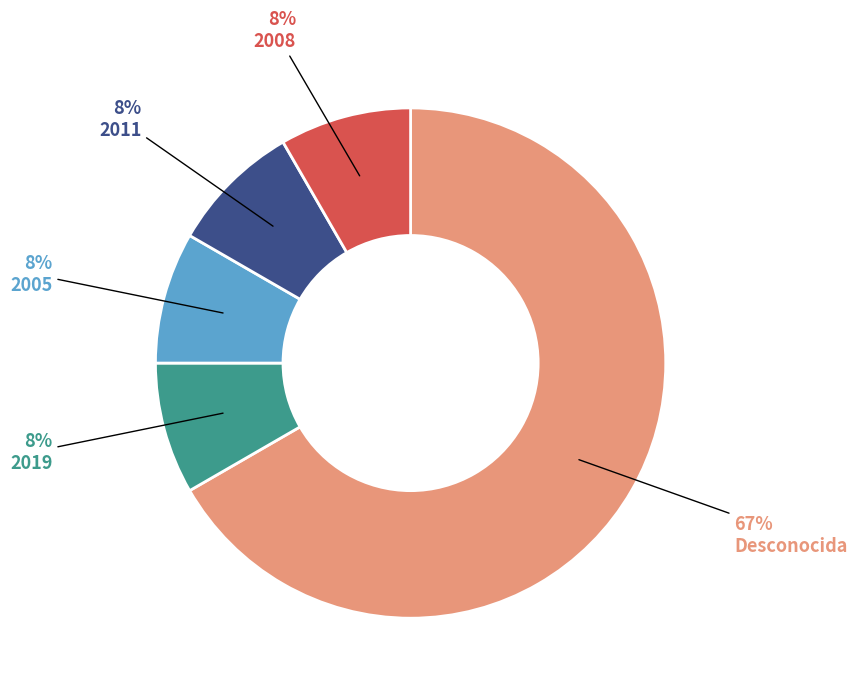

Combined, do 2019 and 2005 account for over 50%?

No